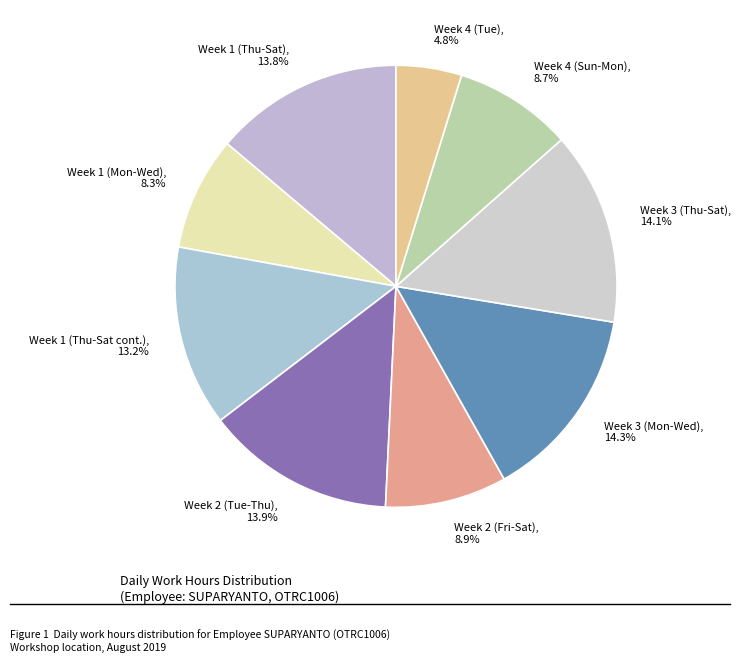

How many slices are in this pie chart?

9